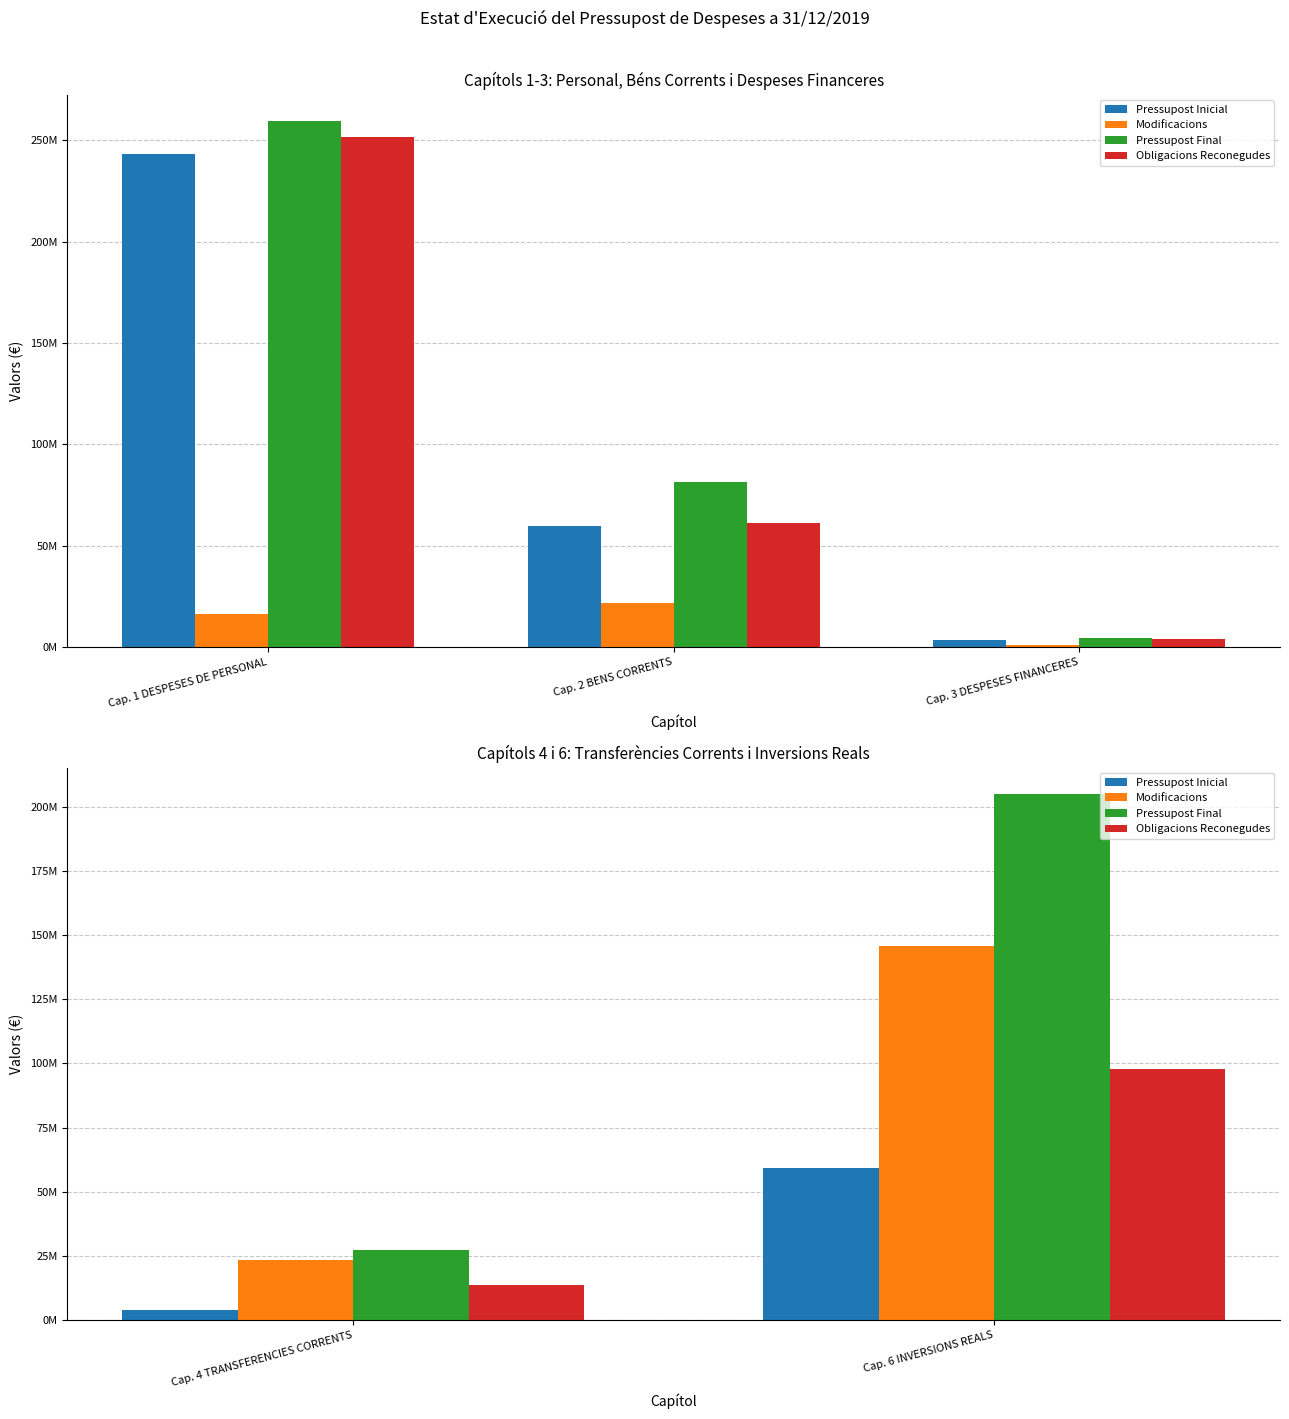

What are all the series names shown in the legend?

Pressupost Inicial, Modificacions, Pressupost Final, Obligacions Reconegudes